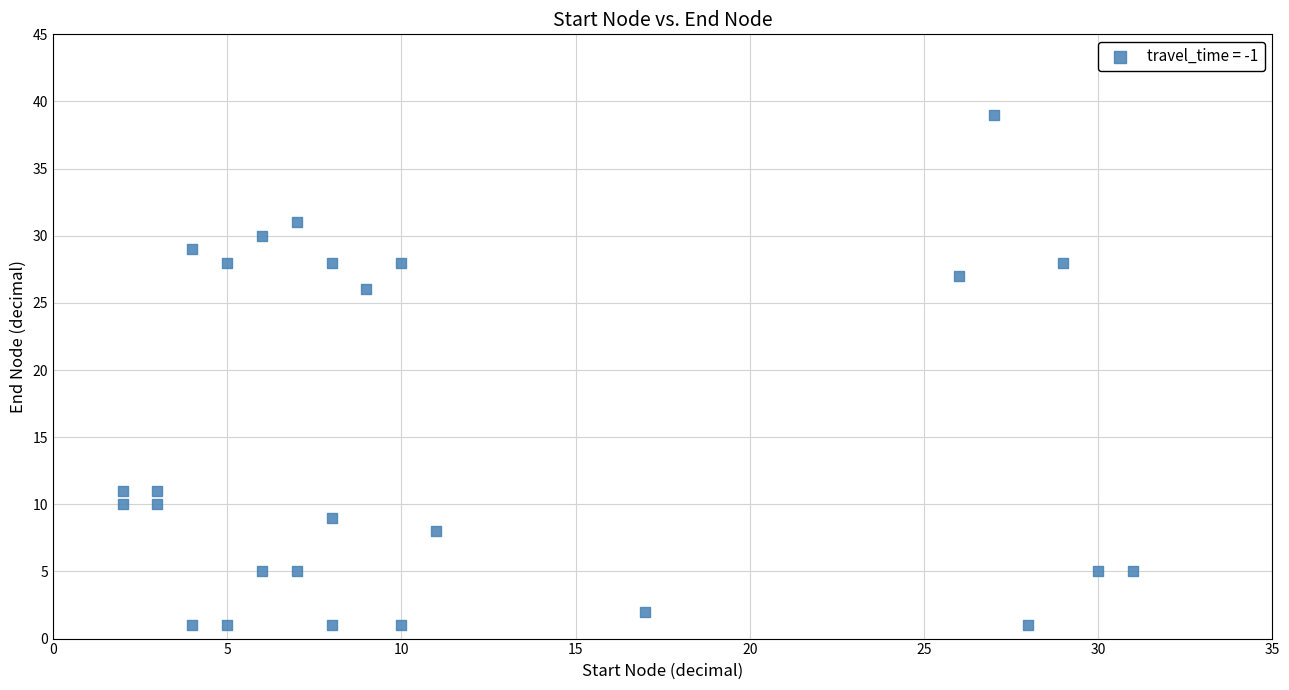

What Y value in the scatter plot is closest to 20?

26